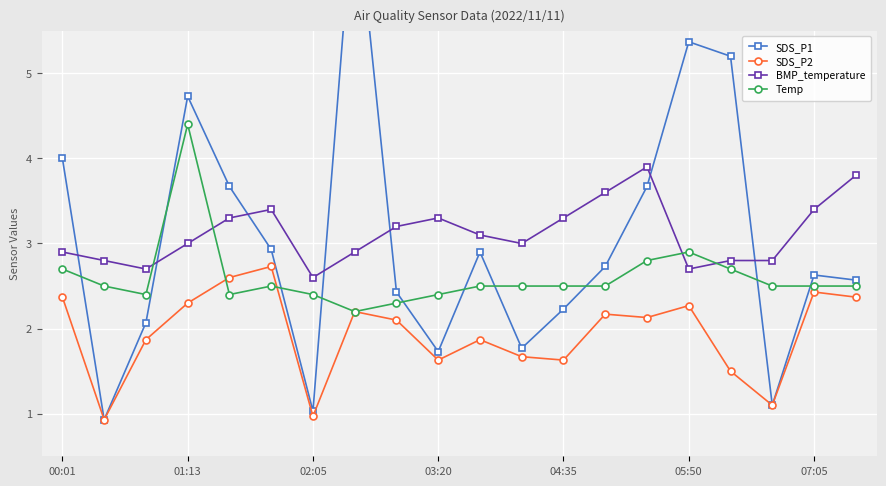

How many data points in SDS_P1 are above 2?

15